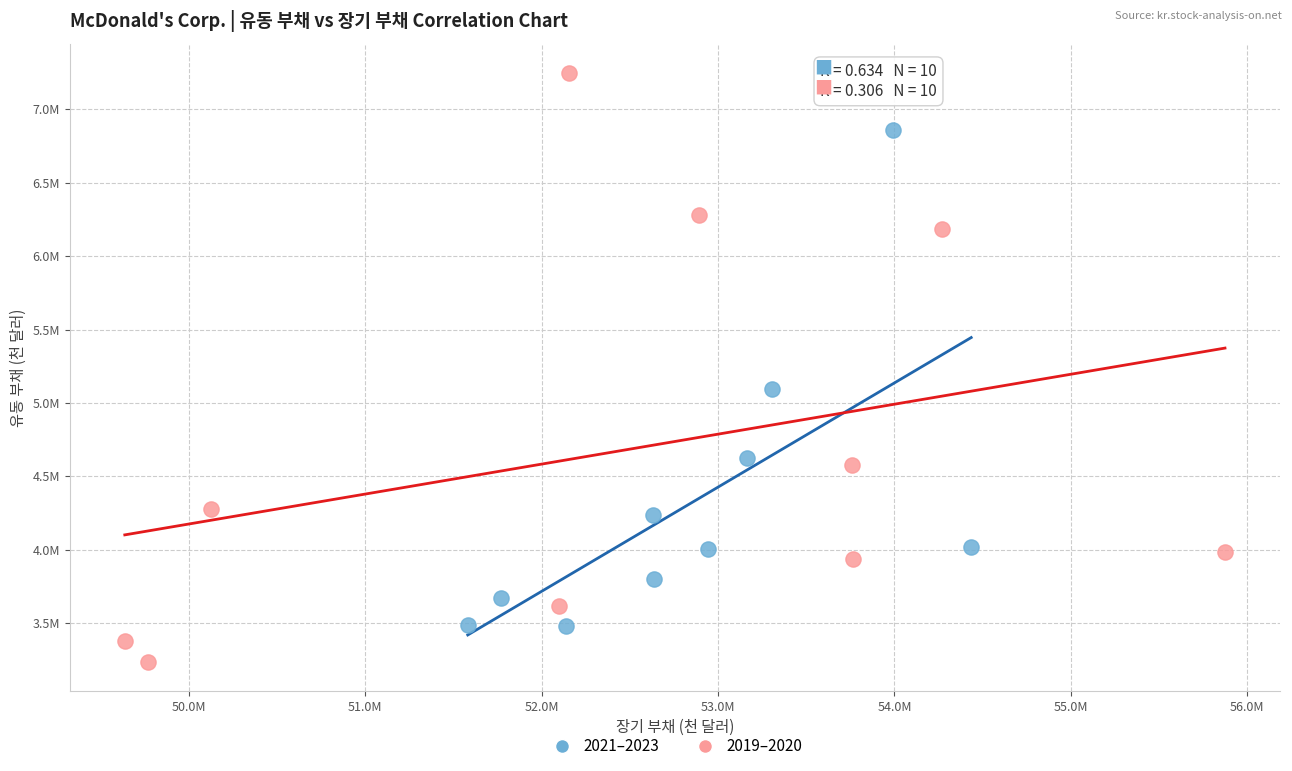

What are all the series names shown in the legend?

2021–2023, 2019–2020